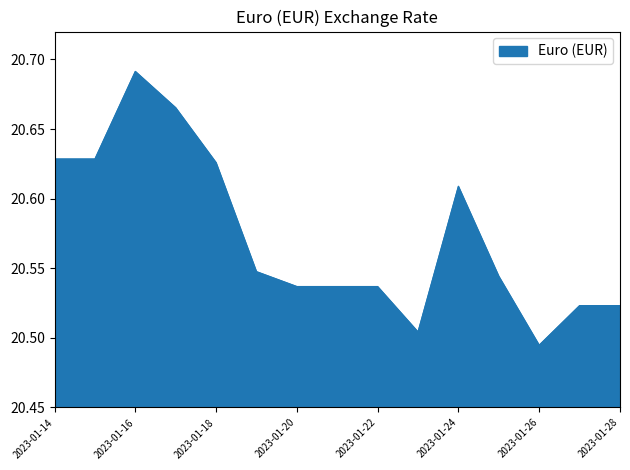

How many lines are shown in the chart?

1